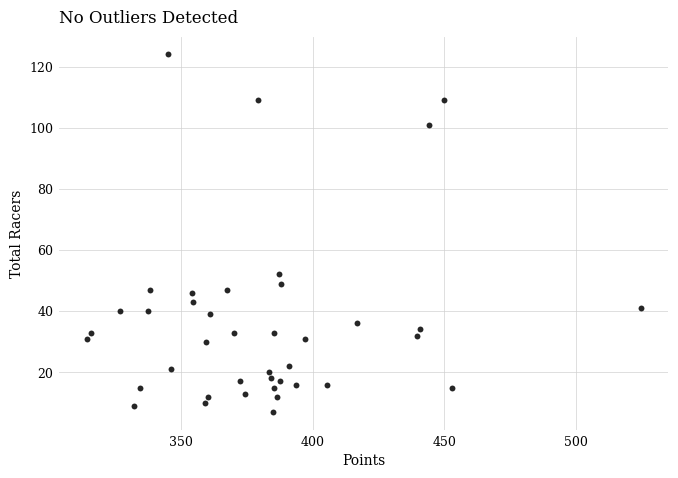

What Y value in the scatter plot is closest to 65?

52